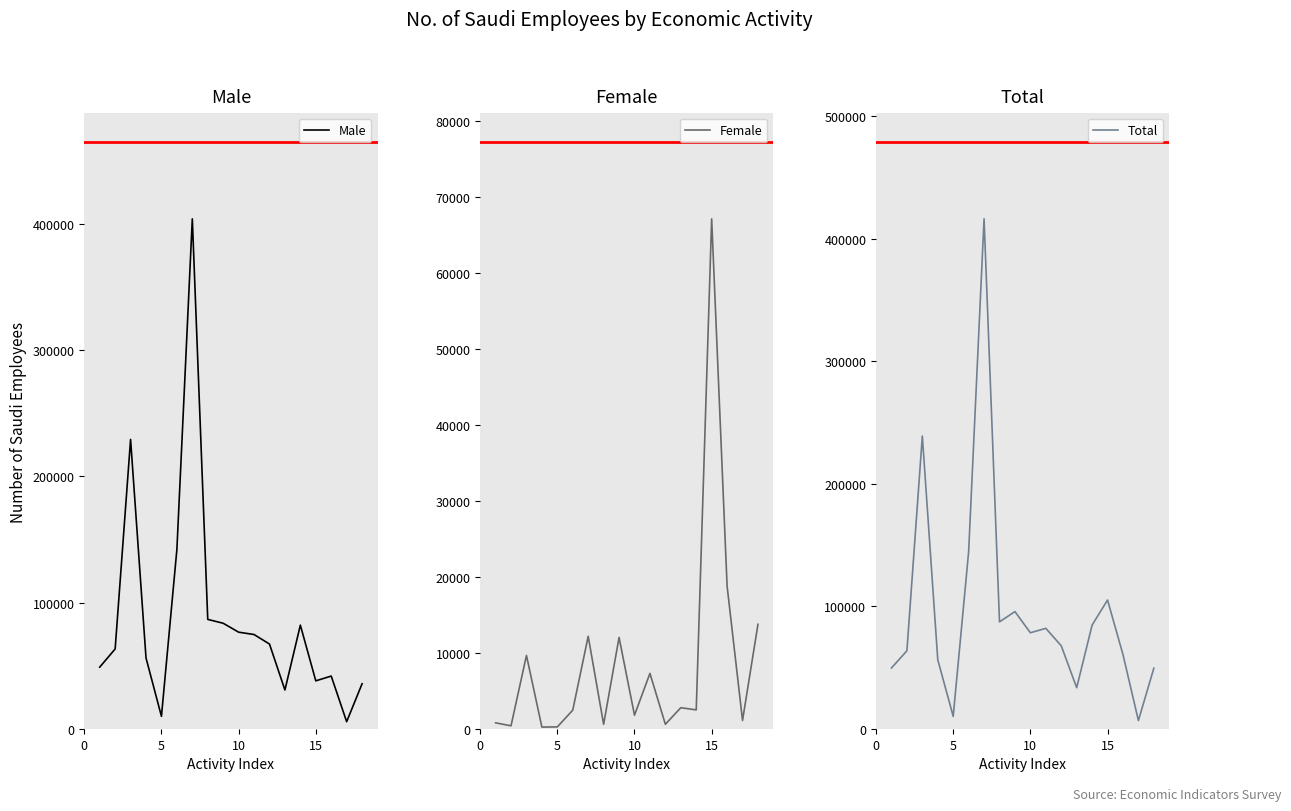

The value of Male at 7 is 39145. True or false?

False